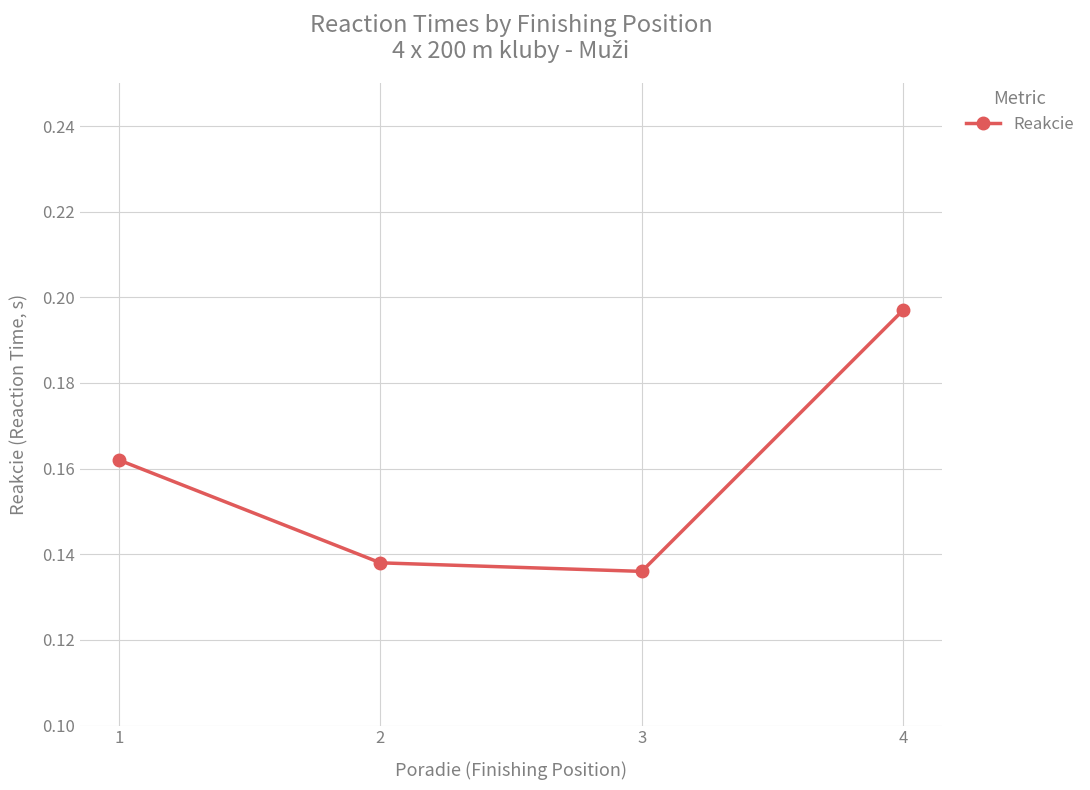

Which label corresponds to the largest value in the chart?

4